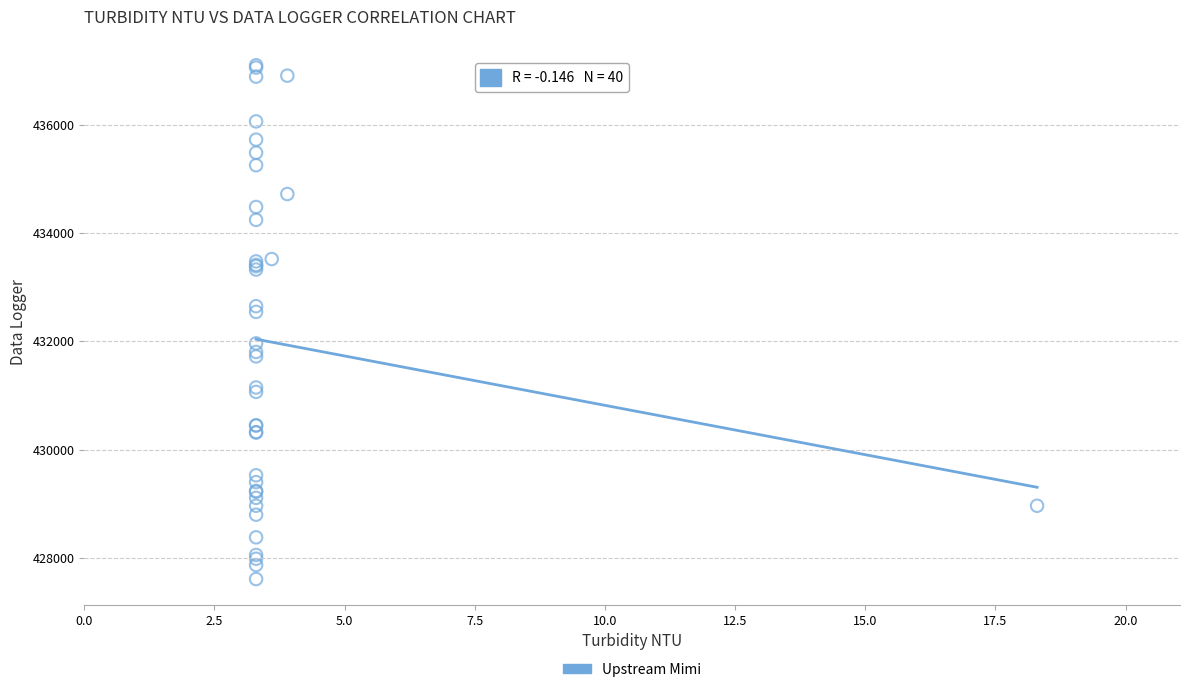

What Y value in the scatter plot is closest to 432355?

432545.3